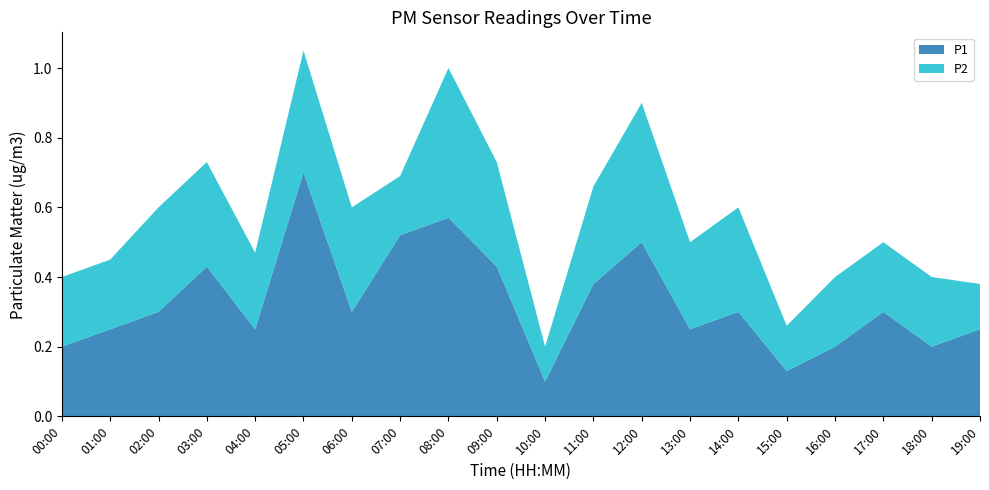

Reading left to right, extract all data points from this chart.

P1: 0.2	0.2	0.3	0.4	0.2	0.7	0.3	0.5	0.6	0.4	0.1	0.4	0.5	0.2	0.3	0.1	0.2	0.3	0.2	0.2
P2: 0.2	0.2	0.3	0.3	0.2	0.3	0.3	0.2	0.4	0.3	0.1	0.3	0.4	0.2	0.3	0.1	0.2	0.2	0.2	0.1